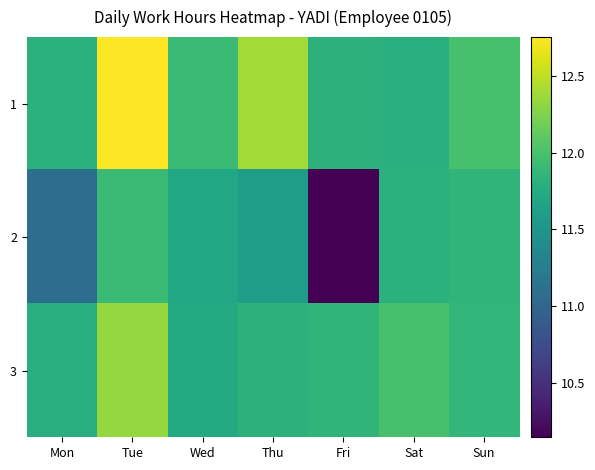

Between Thu and Fri, which series saw the biggest shift?

2